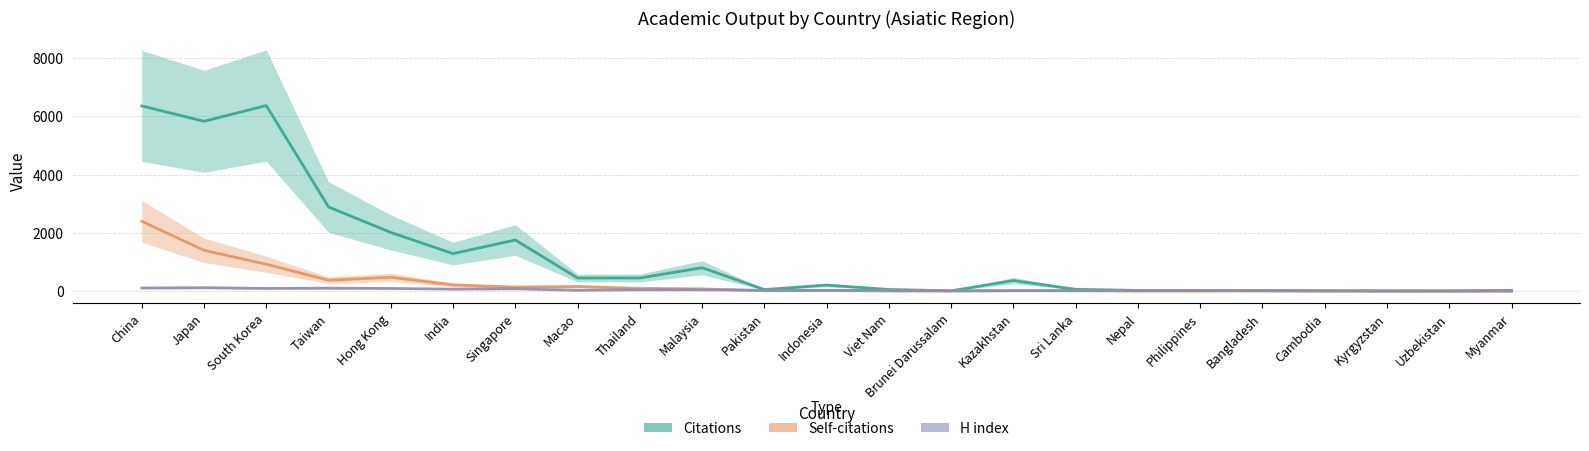

How many intersections are there between H index and Citations?

2